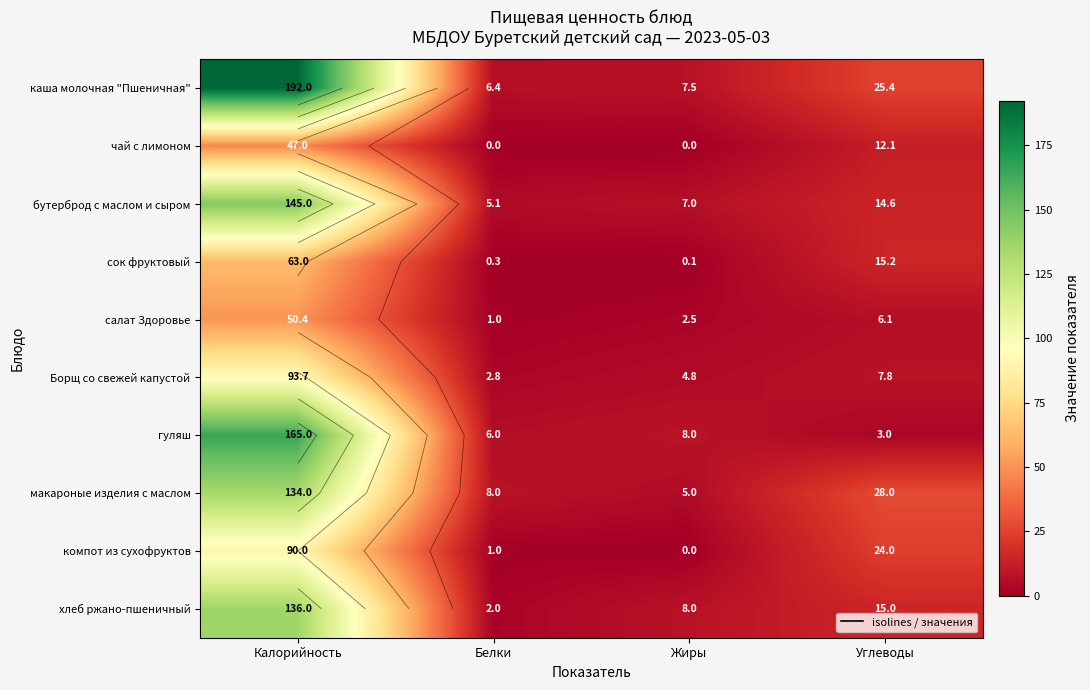

Rank the series by their maximum value, from lowest to highest.

чай с лимоном, салат Здоровье, сок фруктовый, компот из сухофруктов, Борщ со свежей капустой, макароные изделия с маслом, хлеб ржано-пшеничный, бутерброд с маслом и сыром, гуляш, каша молочная "Пшеничная"